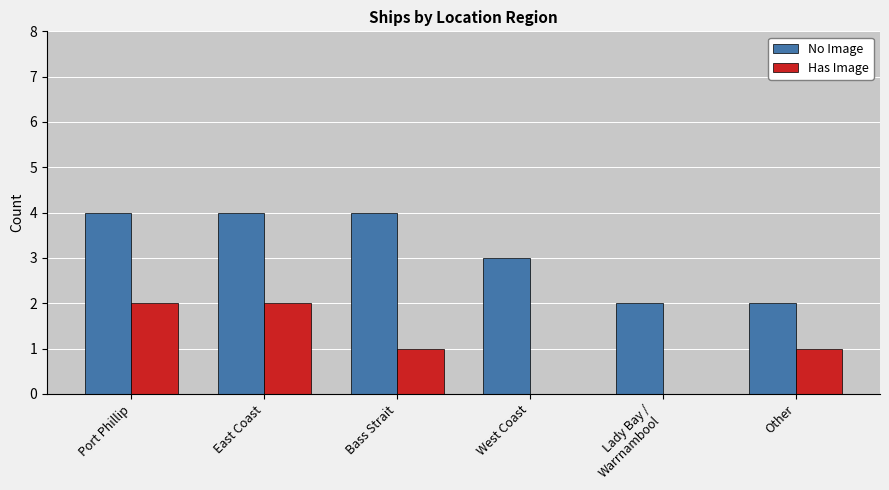

What is the total value across all series at Other?

3